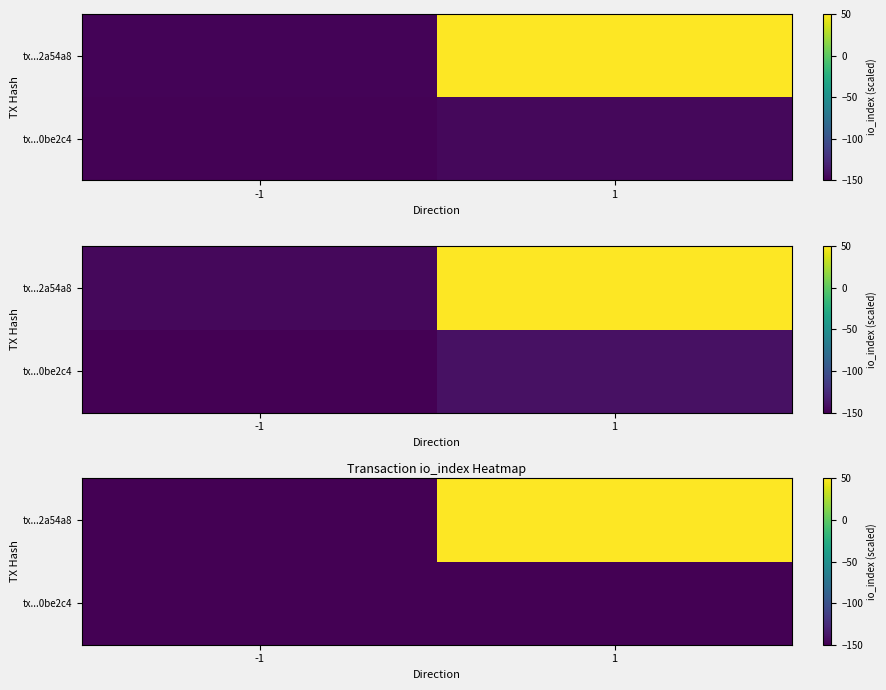

Where is row_1 nearest to the value -51?

1